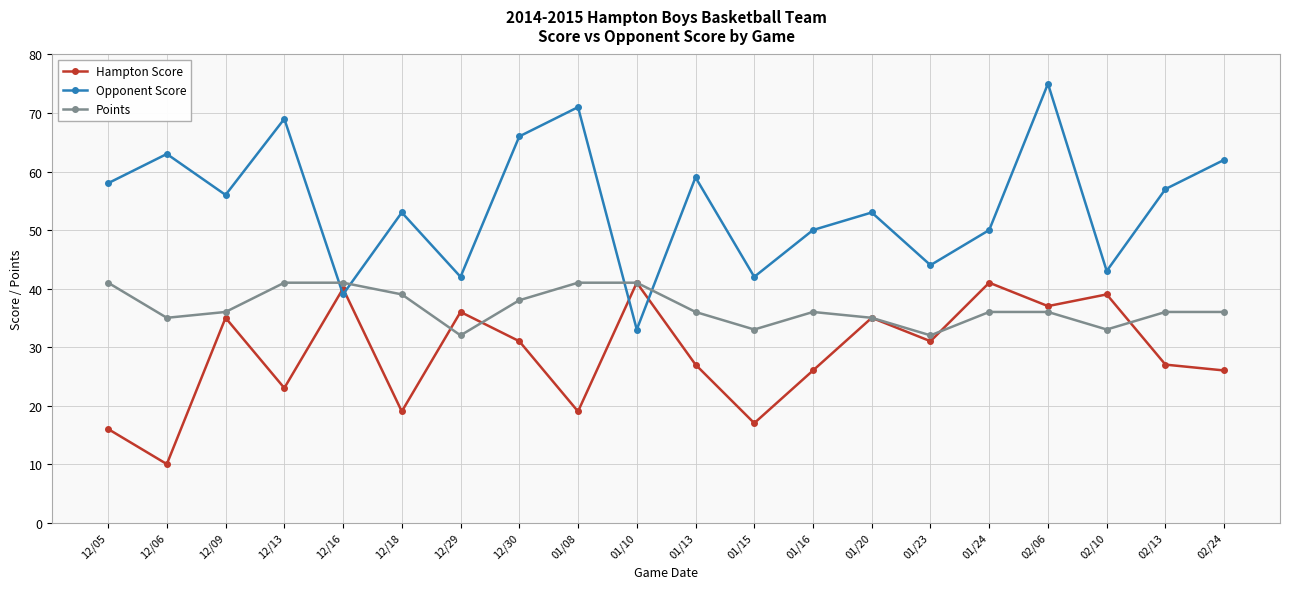

What is the label of the 1st point from the left?

12/05